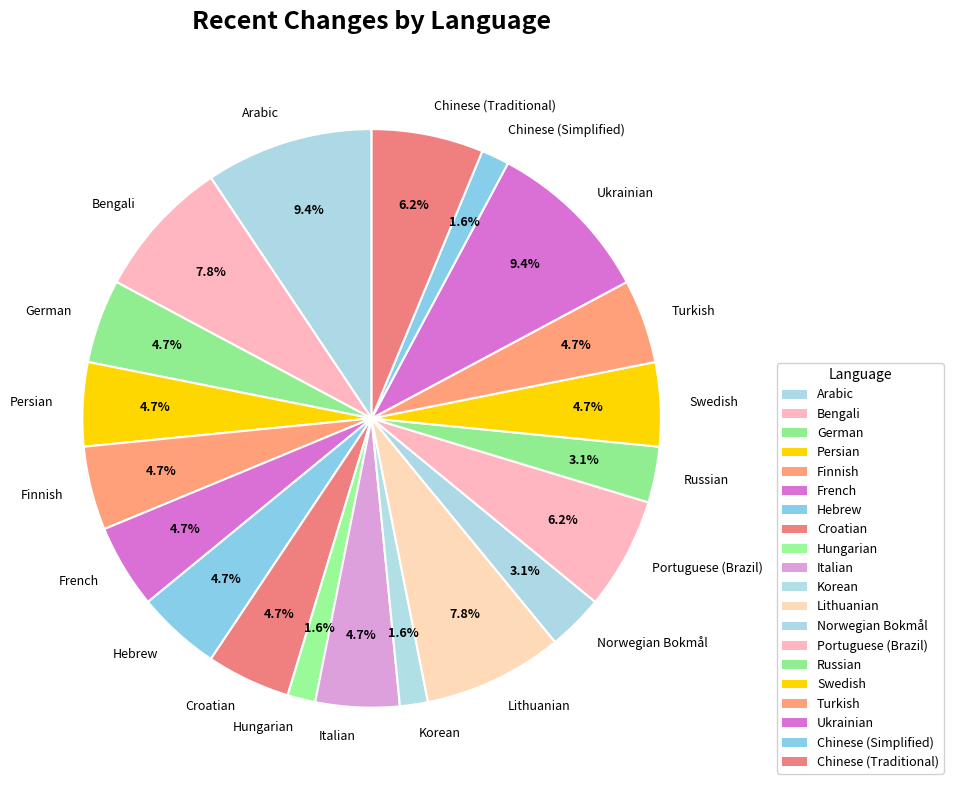

Is there a majority slice in this chart?

No